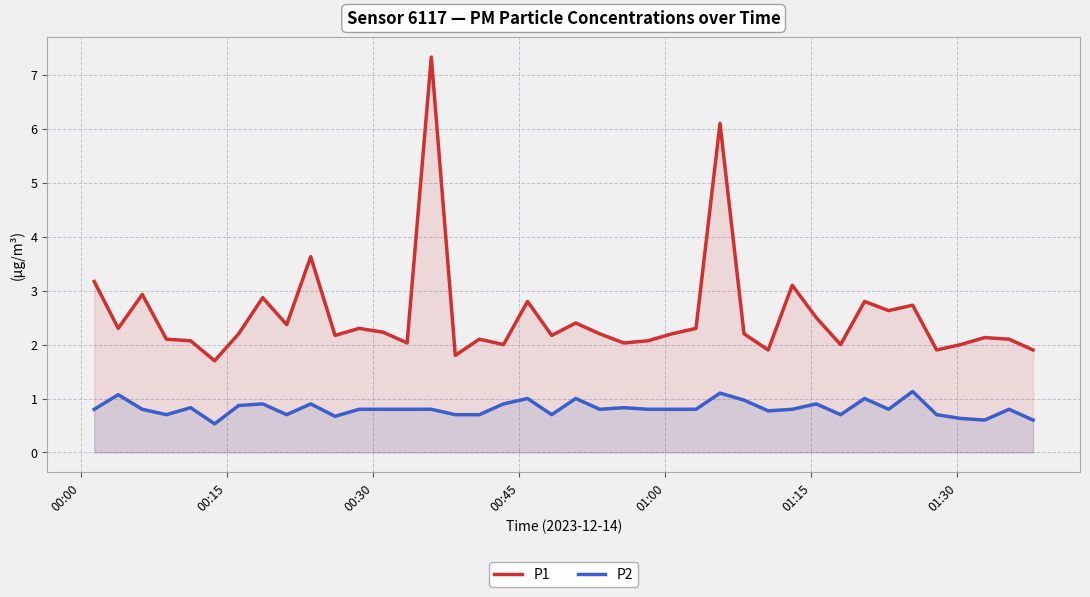

Which series has the largest total across all categories?

P1